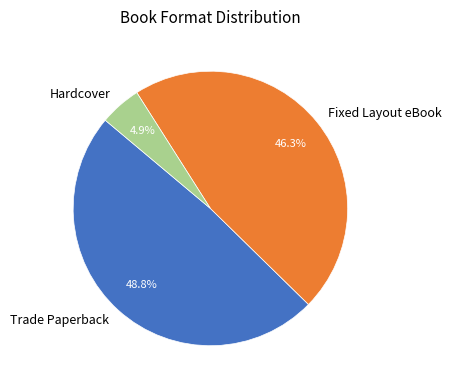

Which category has the smallest portion of the pie?

Hardcover